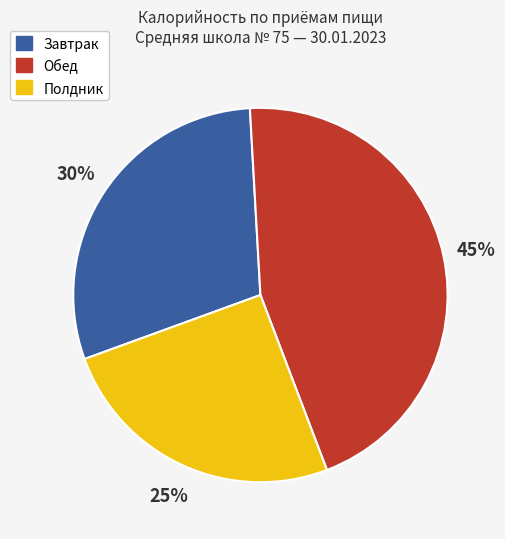

To the nearest percent, what is the average slice percentage?

33%